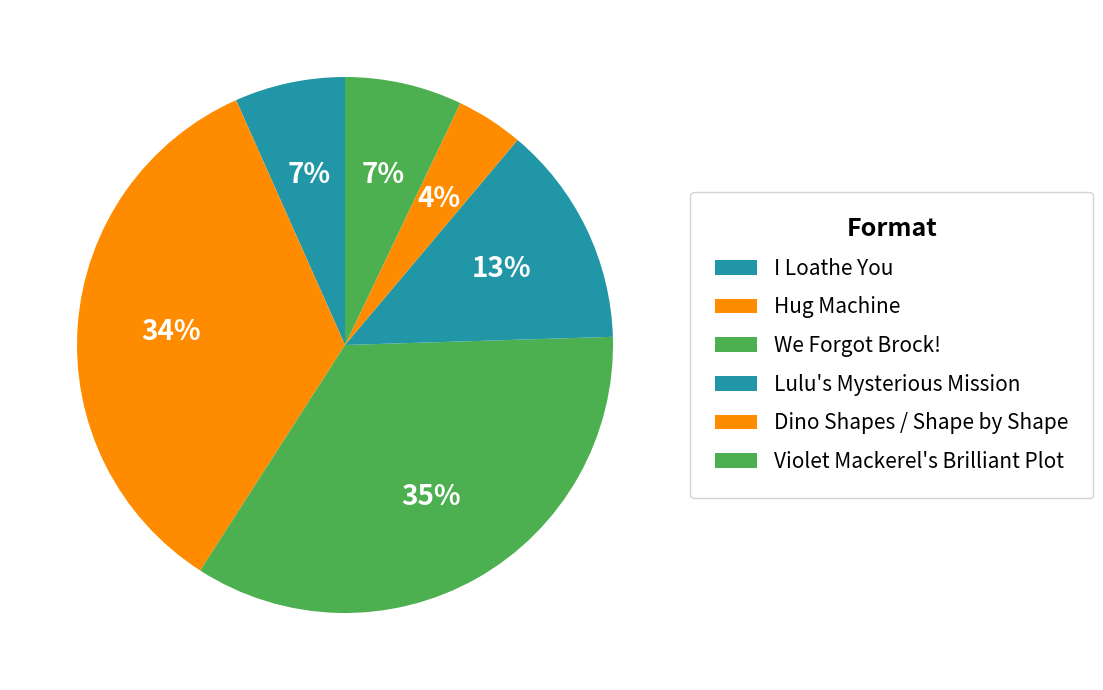

Count the number of slices in the pie.

6